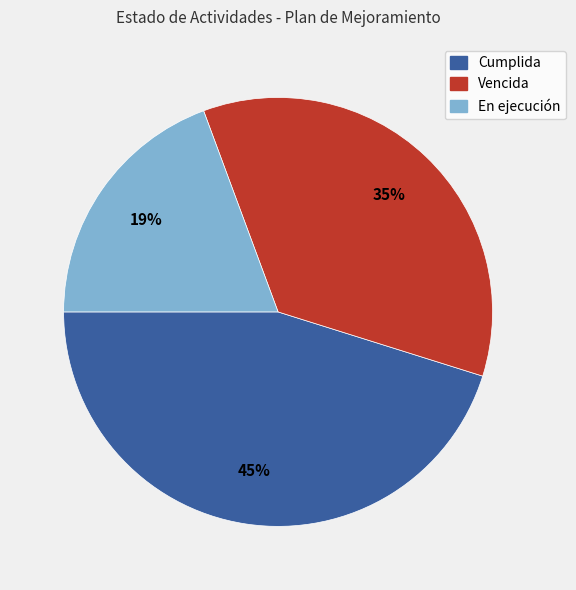

Is Cumplida the majority of the pie?

No